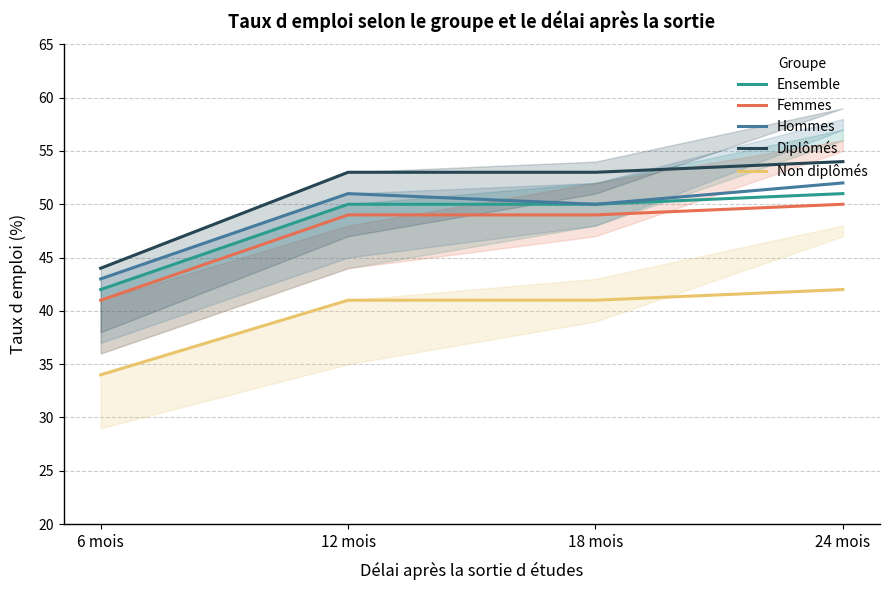

The Ensemble series shows 23 at 12 mois. True or false?

False